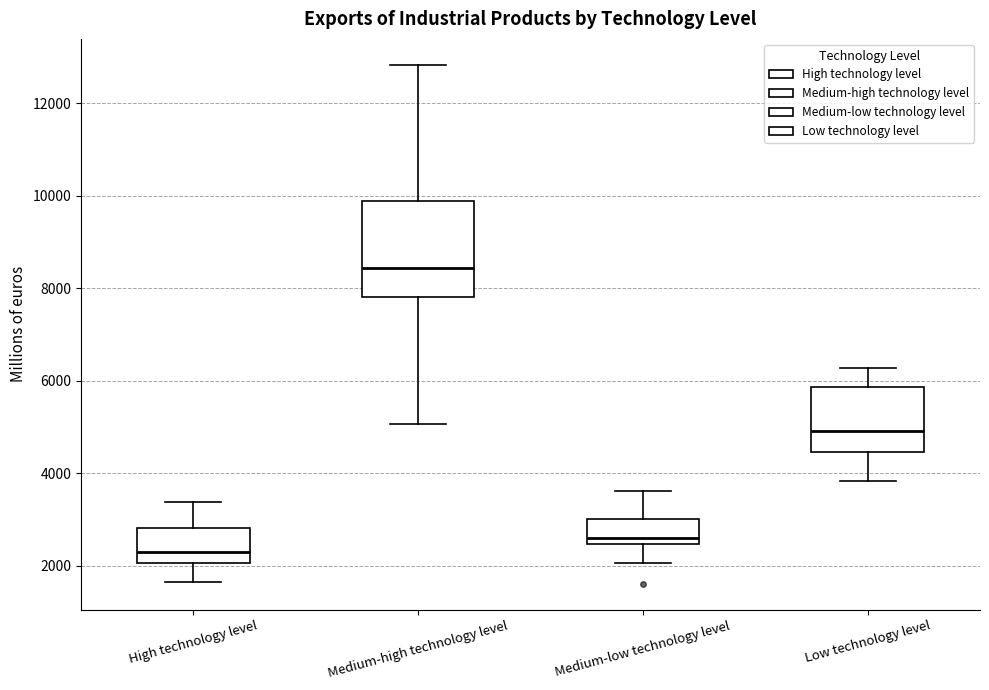

Where is the upper edge of the box for Medium-high technology level on the y-axis? The values are not printed on the chart, so give them approximately, as read against the axis.

9800